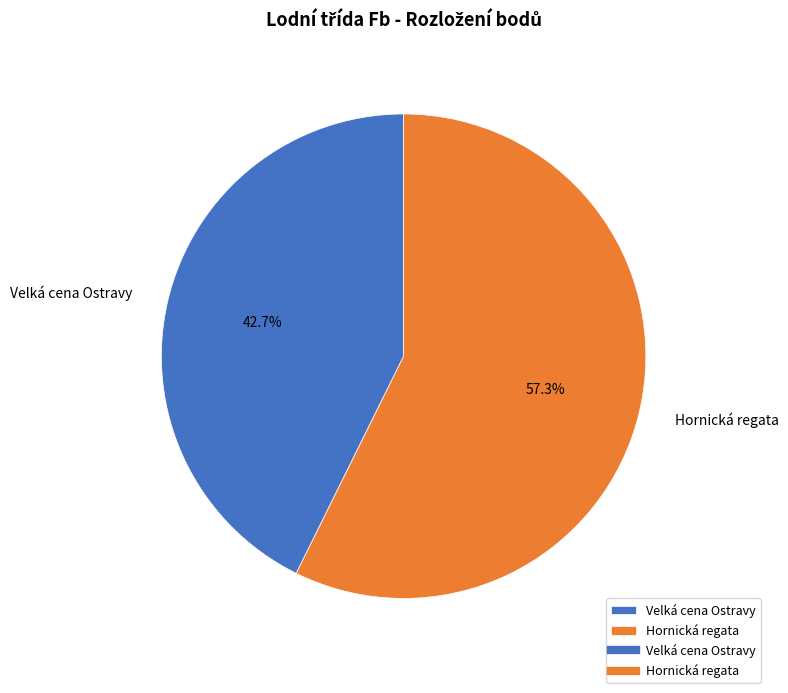

What is the total percentage of Velká cena Ostravy and Hornická regata?

100.0%